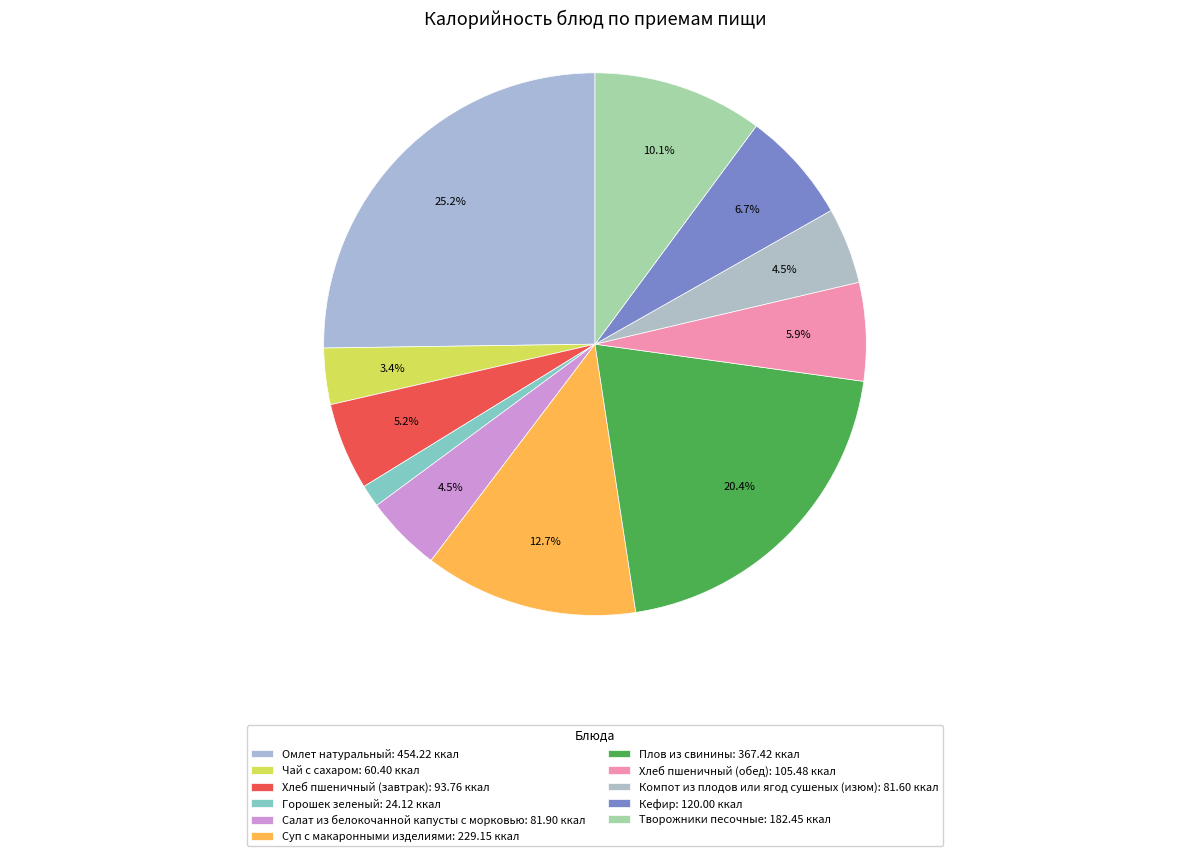

How many slices are in this pie chart?

11